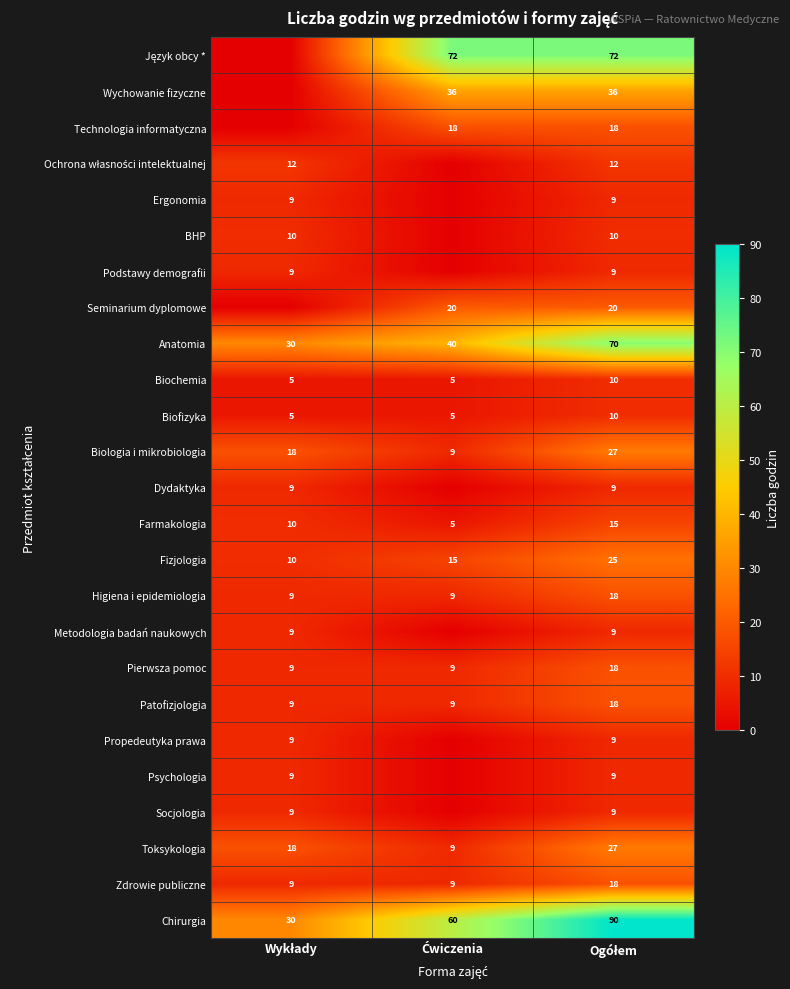

Count the Zdrowie publiczne values in the range 9 to 18.

3